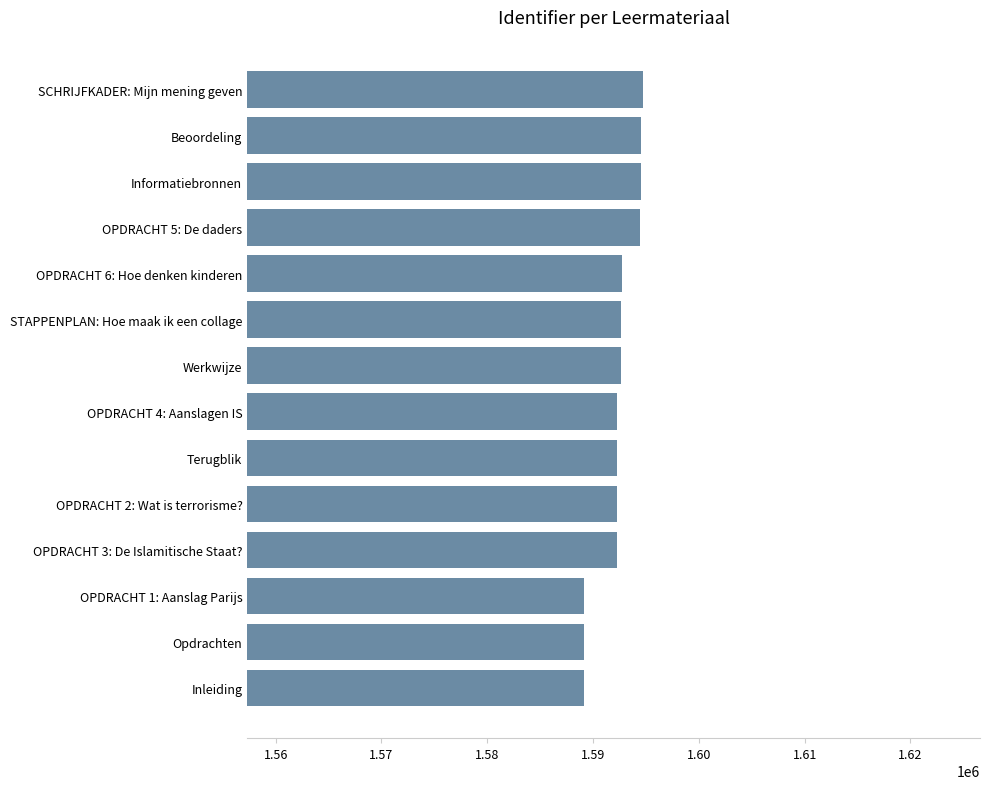

What is the change in value from Opdrachten to STAPPENPLAN: Hoe maak ik een collage?

+3570